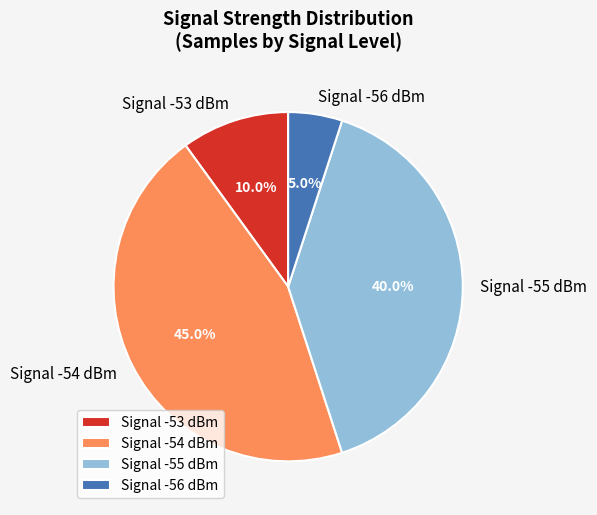

How many slices are in this pie chart?

4